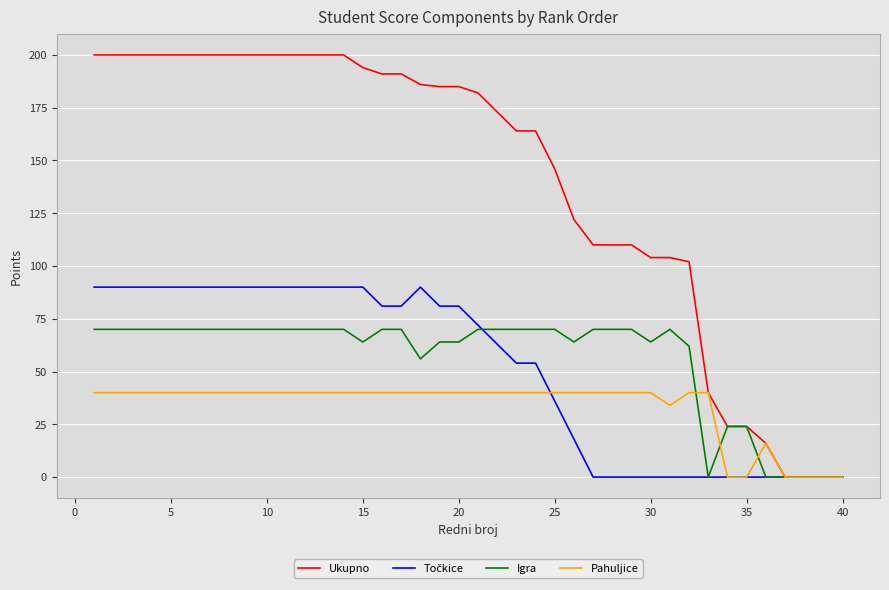

Which series has the widest spread of values?

Ukupno